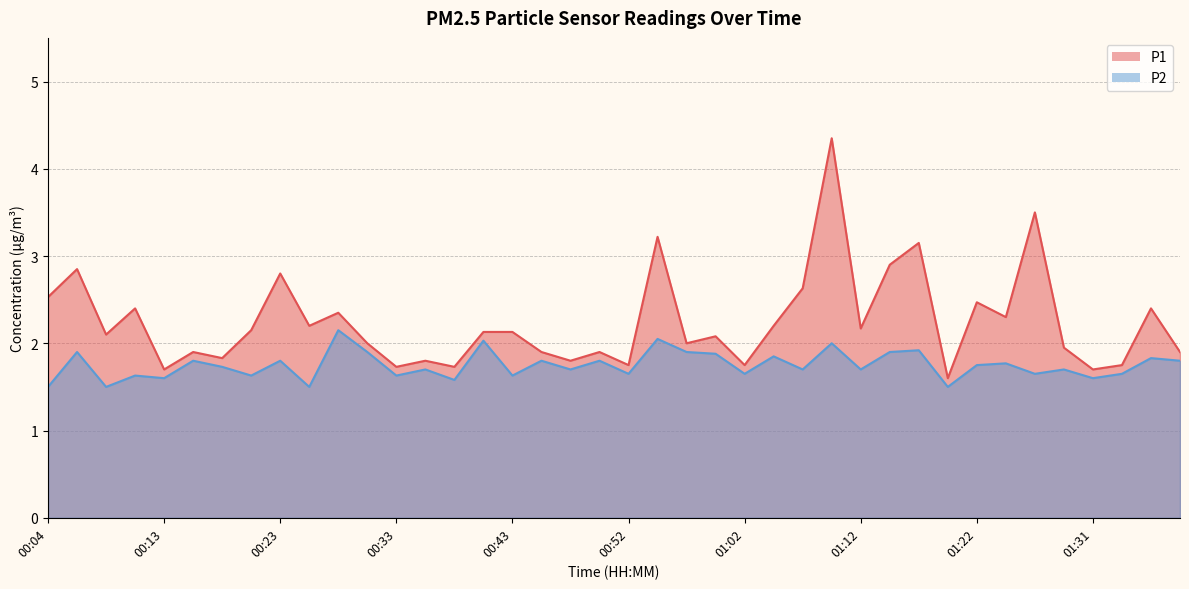

Rank the series at 00:47 from highest to lowest value.

P1, P2